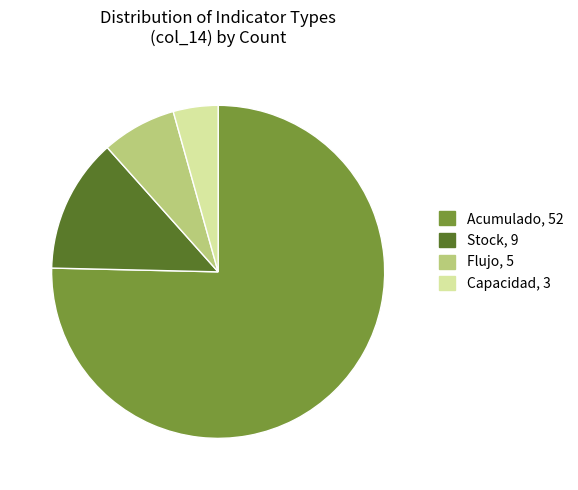

Which slice is the smallest?

Capacidad